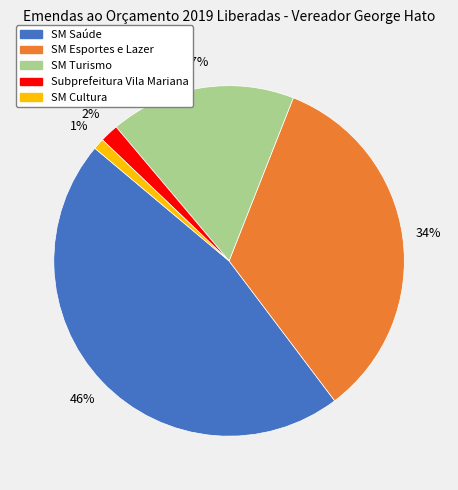

Which has a higher value, SM Cultura or SM Esportes e Lazer?

SM Esportes e Lazer